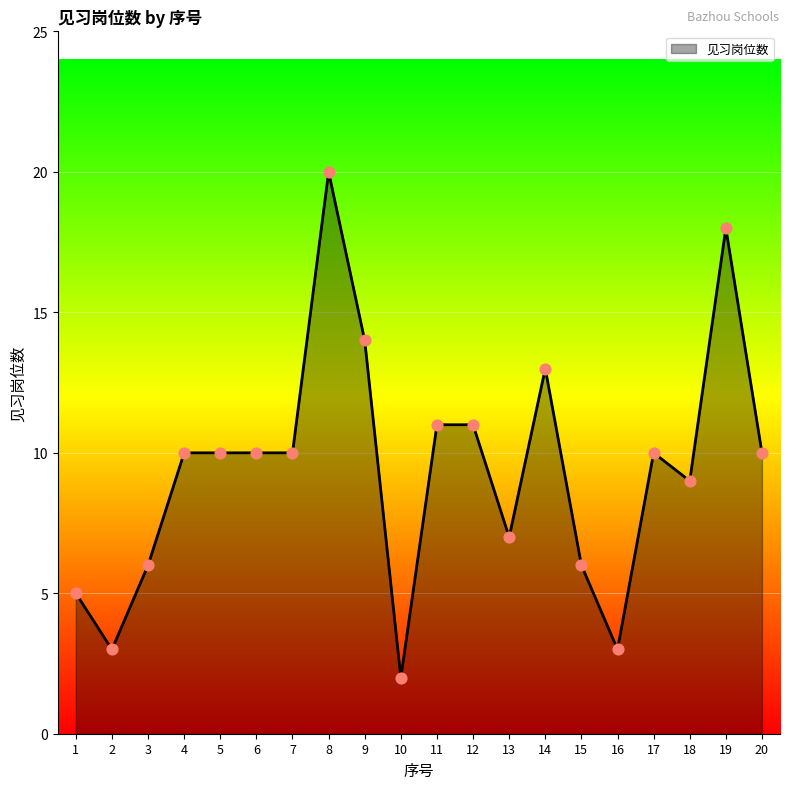

Which has a higher value, 14 or 11?

14